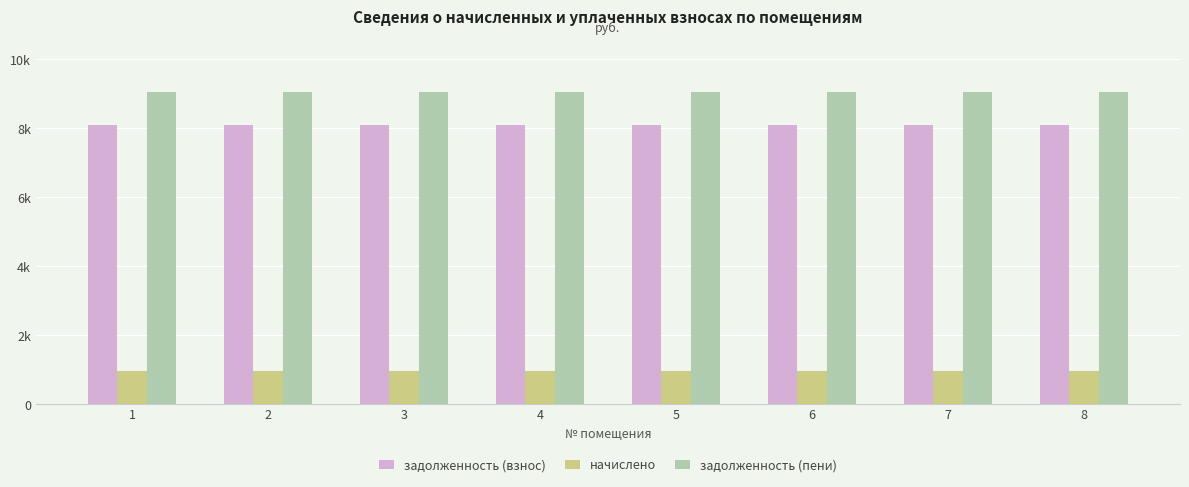

What is the sum of the начислено values at 2 and 3?

1944